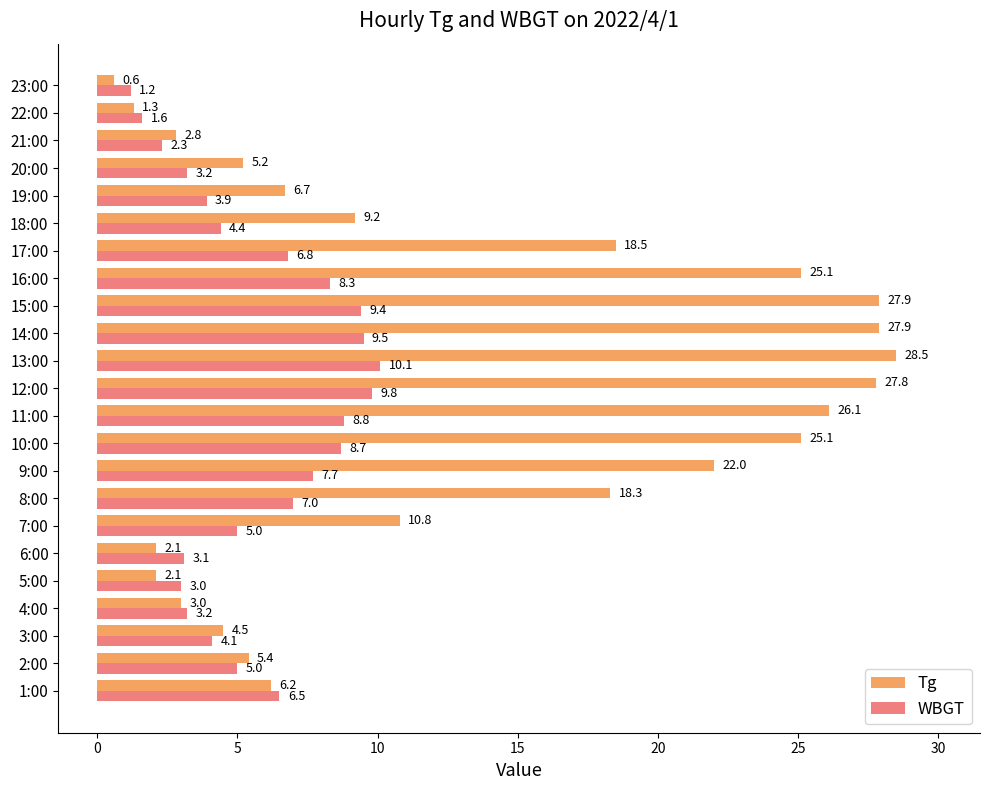

Count the number of data series in this chart.

2